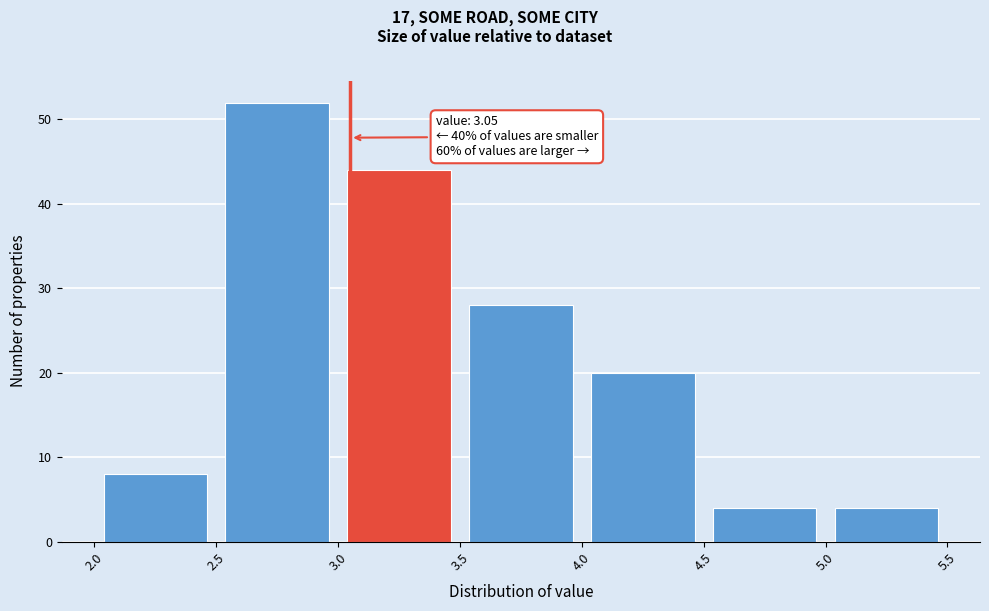

Which range on the x-axis has the tallest bar?

2.5 to 3.0